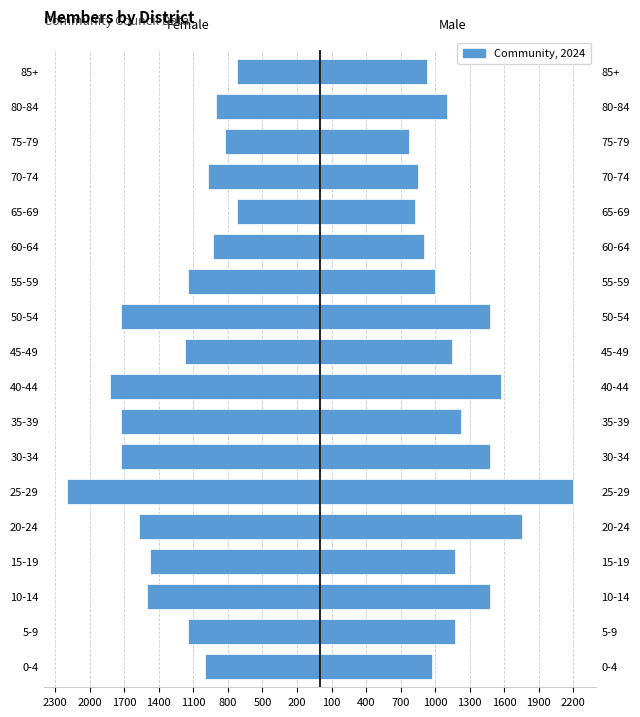

Rank the series by their maximum value, from lowest to highest.

Female, Male